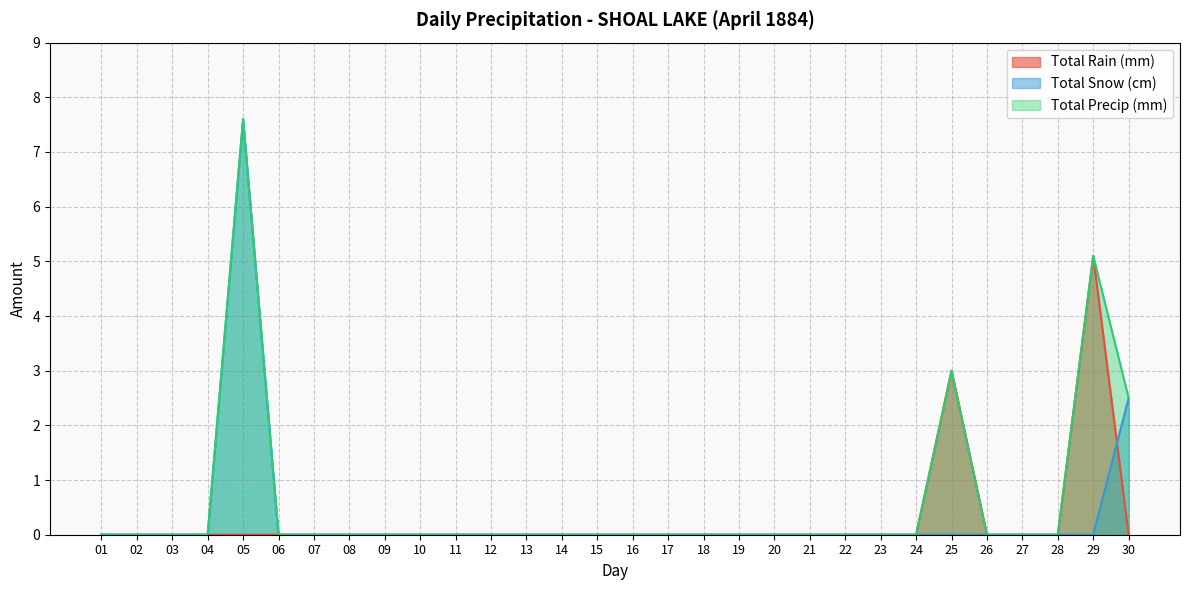

How many categories are shown in the chart?

30